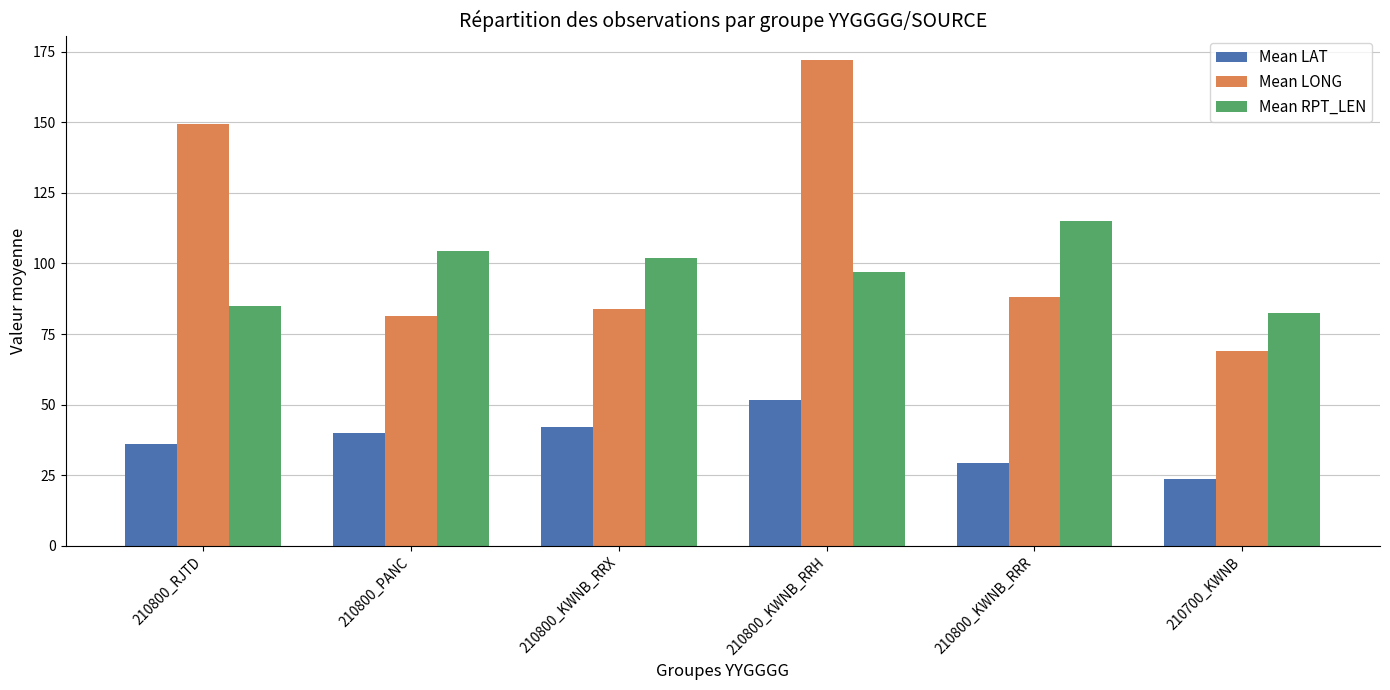

Rank the series by their maximum value, from highest to lowest.

Mean LONG, Mean RPT_LEN, Mean LAT